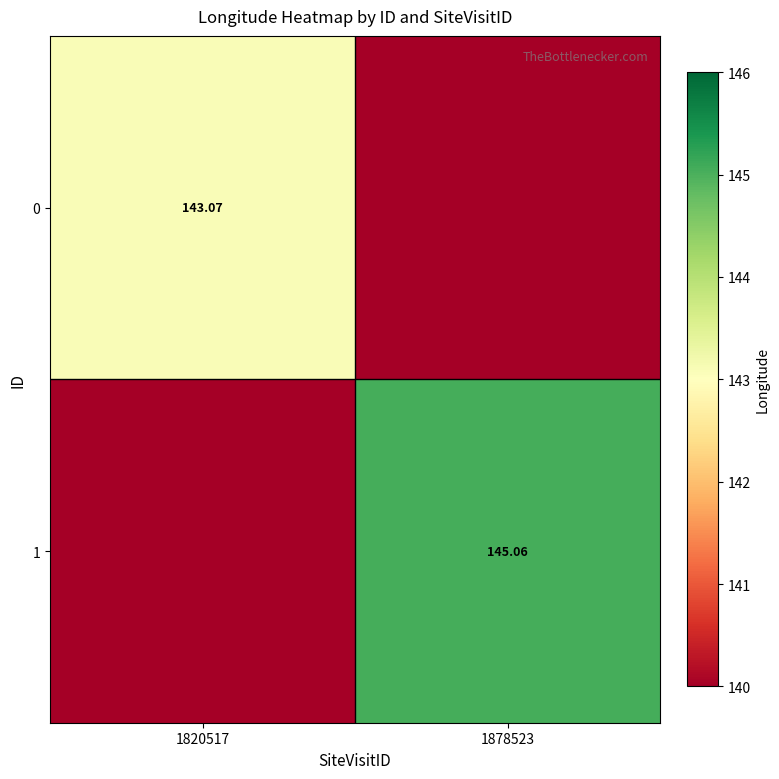

Which category has the highest value across all series?

1878523